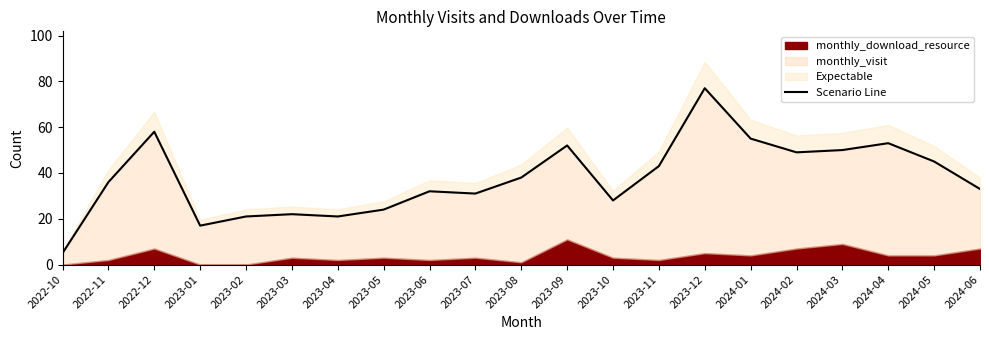

Reading left to right, list all the values displayed in this chart.

5	36	58	17	21	22	21	24	32	31	38	52	28	43	77	55	49	50	53	45	33